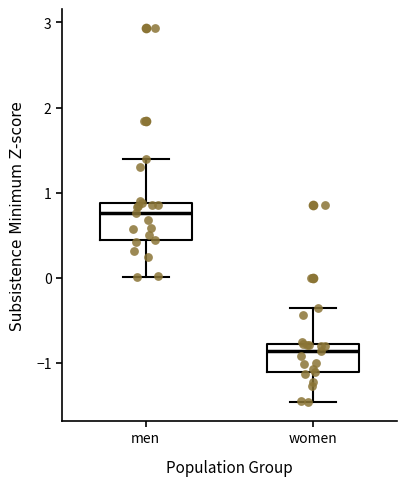

Where does the median line of the box for women sit on the y-axis? The values are not printed on the chart, so give them approximately, as read against the axis.

-0.9